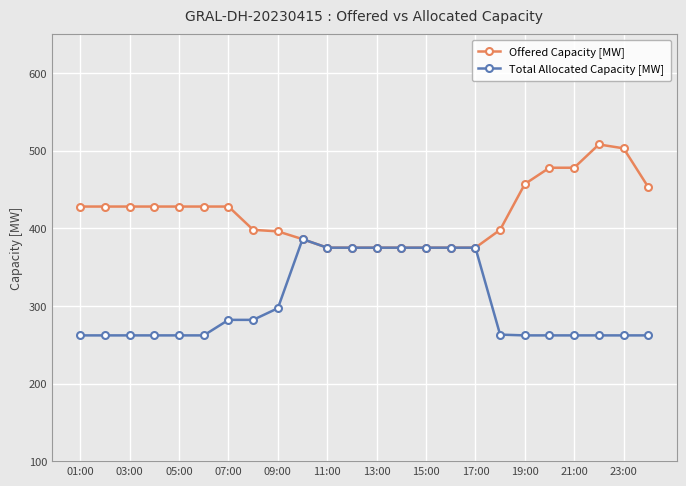

What is the value of the Offered Capacity [MW] point at the 15th from the left?

375